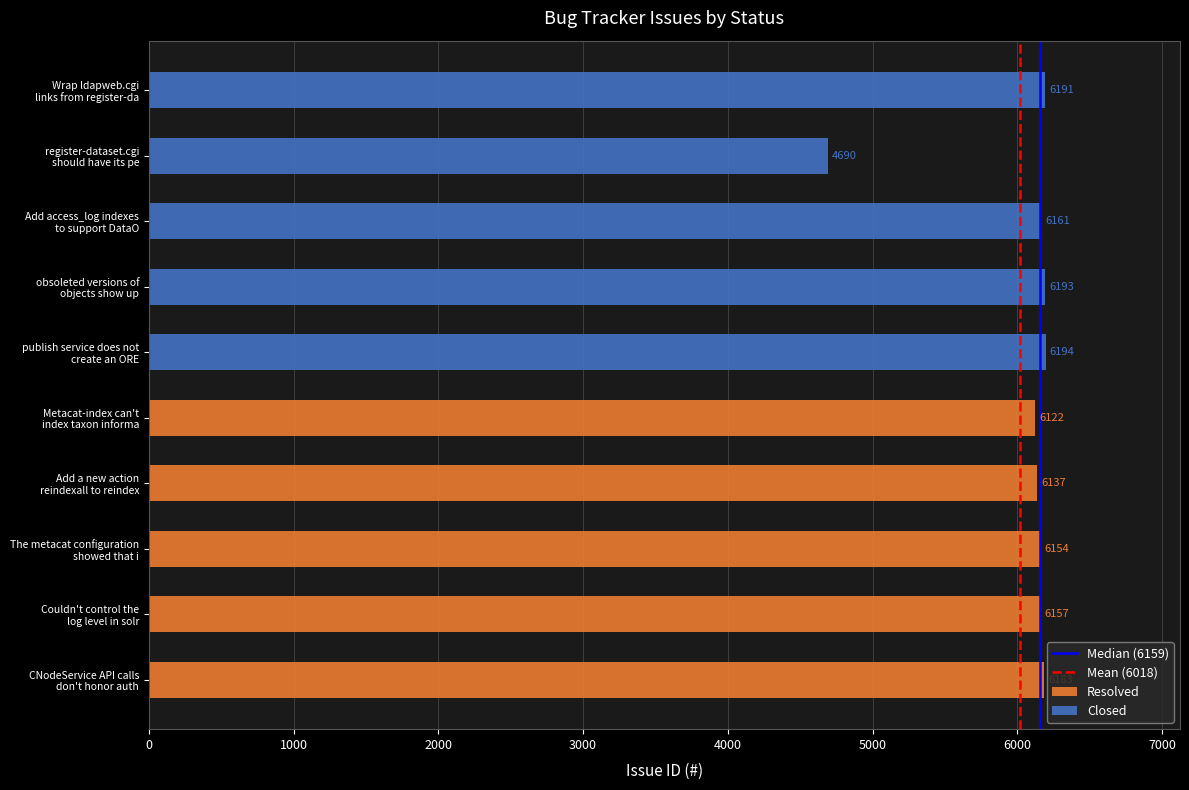

How many data points in Resolved are above 6154?

2